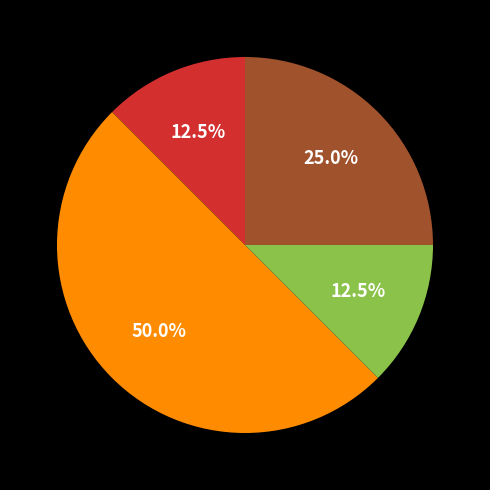

How many slices are in this pie chart?

4